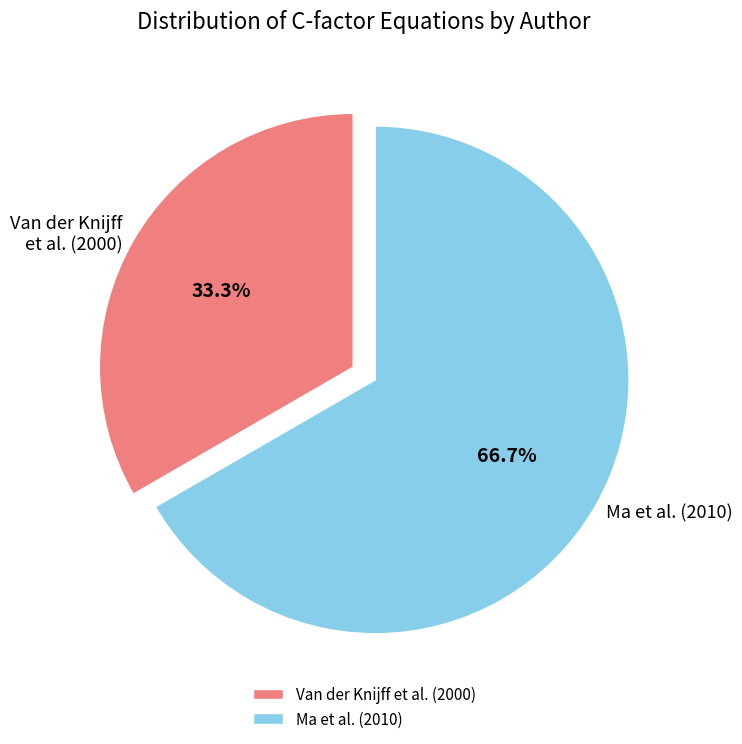

Does Ma et al. (2010) account for over 50% of the chart?

Yes